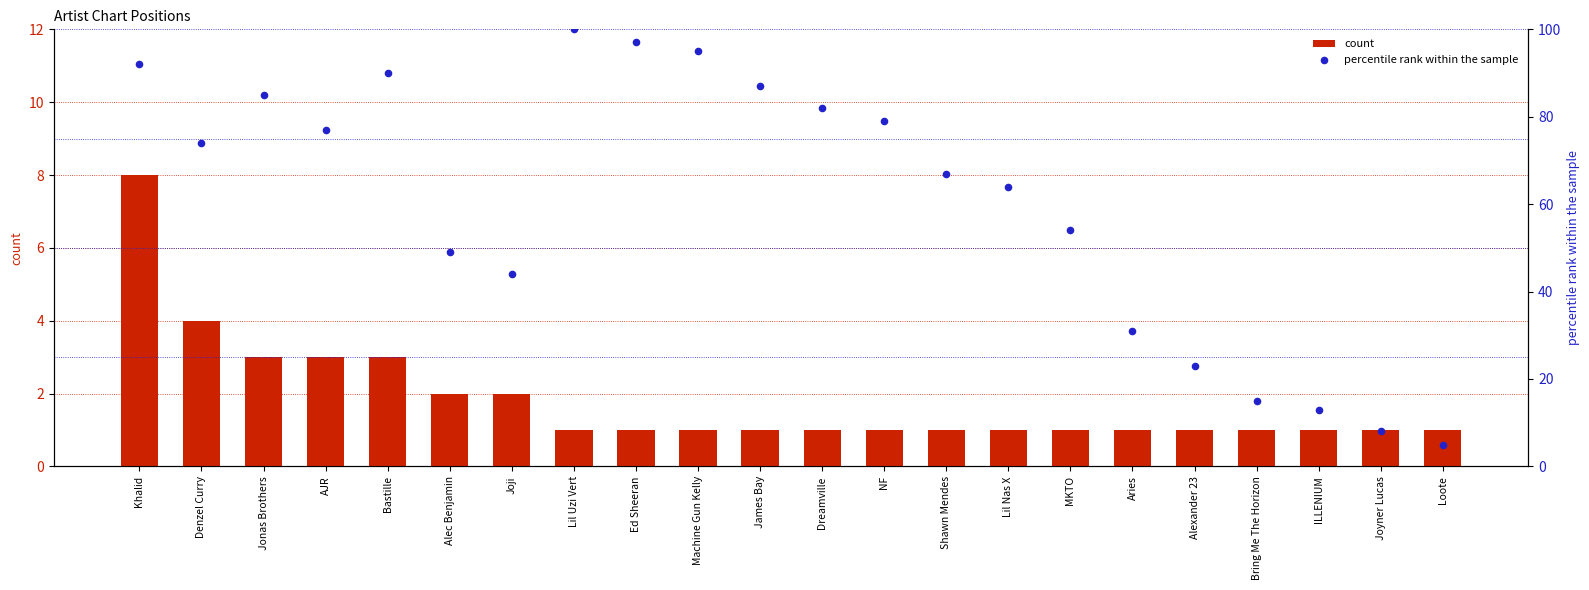

What are all the series names shown in the legend?

count, percentile rank within the sample